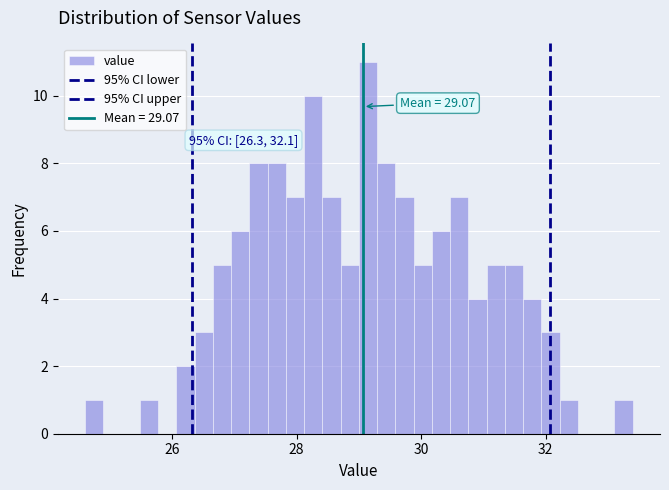

Read against the x-axis, roughly where is the centre of the tallest bar?

29.2